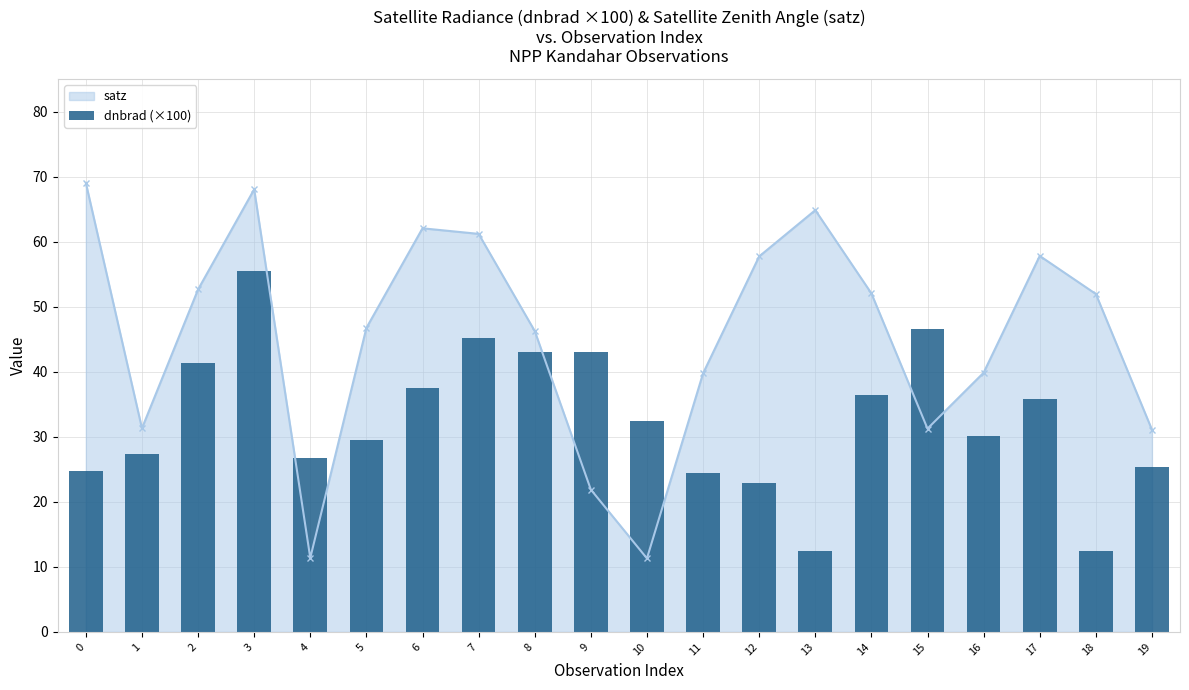

How many data points are above 32?

10